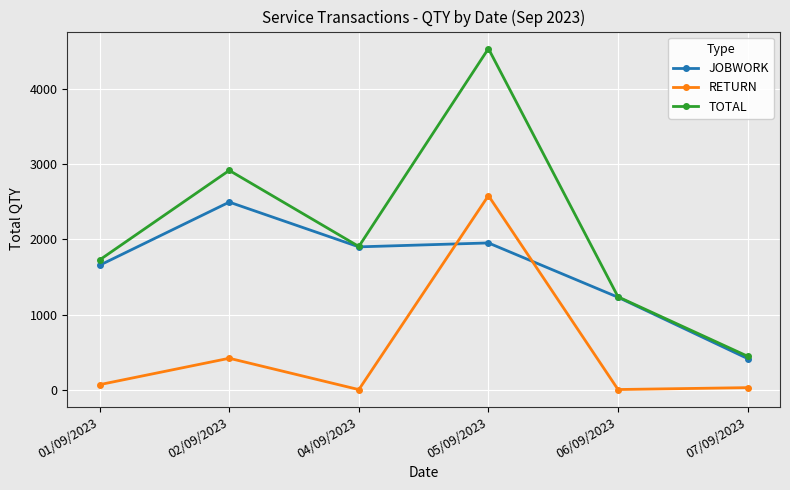

What position from the right is 01/09/2023?

6